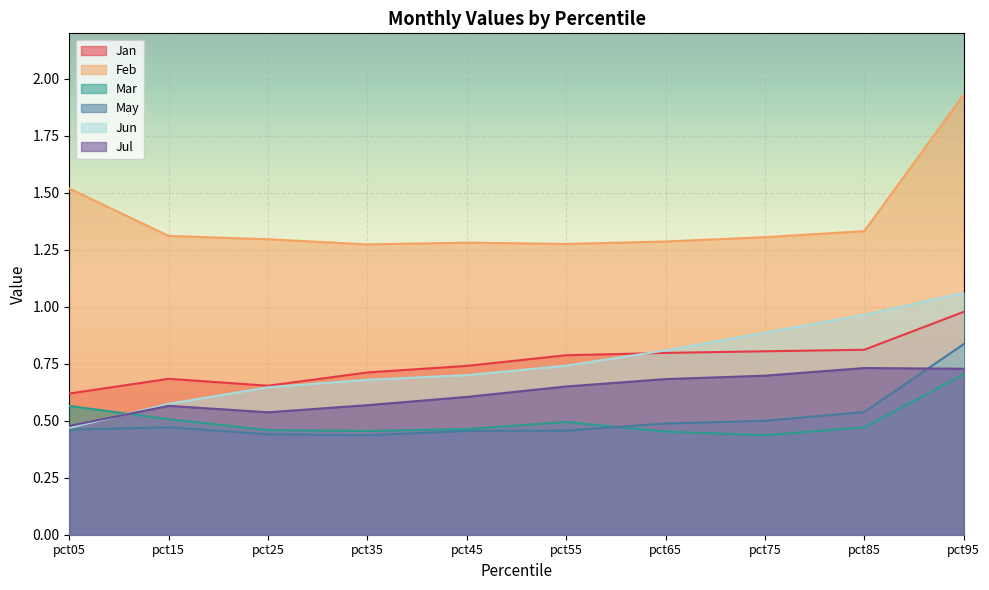

Reading left to right, extract all data points from this chart.

Jan: pct05=0.6	pct15=0.7	pct25=0.7	pct35=0.7	pct45=0.7	pct55=0.8	pct65=0.8	pct75=0.8	pct85=0.8	pct95=1.0
Feb: pct05=1.5	pct15=1.3	pct25=1.3	pct35=1.3	pct45=1.3	pct55=1.3	pct65=1.3	pct75=1.3	pct85=1.3	pct95=1.9
Mar: pct05=0.6	pct15=0.5	pct25=0.5	pct35=0.5	pct45=0.5	pct55=0.5	pct65=0.5	pct75=0.4	pct85=0.5	pct95=0.7
May: pct05=0.5	pct15=0.5	pct25=0.4	pct35=0.4	pct45=0.5	pct55=0.5	pct65=0.5	pct75=0.5	pct85=0.5	pct95=0.8
Jun: pct05=0.5	pct15=0.6	pct25=0.6	pct35=0.7	pct45=0.7	pct55=0.7	pct65=0.8	pct75=0.9	pct85=1.0	pct95=1.1
Jul: pct05=0.5	pct15=0.6	pct25=0.5	pct35=0.6	pct45=0.6	pct55=0.7	pct65=0.7	pct75=0.7	pct85=0.7	pct95=0.7